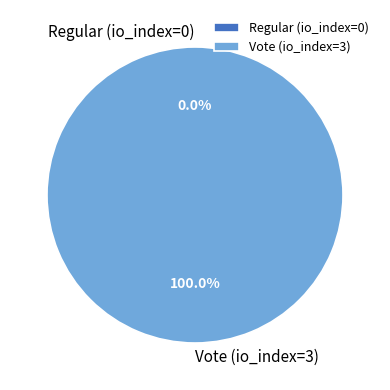

To the nearest percent, what is the combined percentage of Vote (io_index=3) and Regular (io_index=0)?

100%